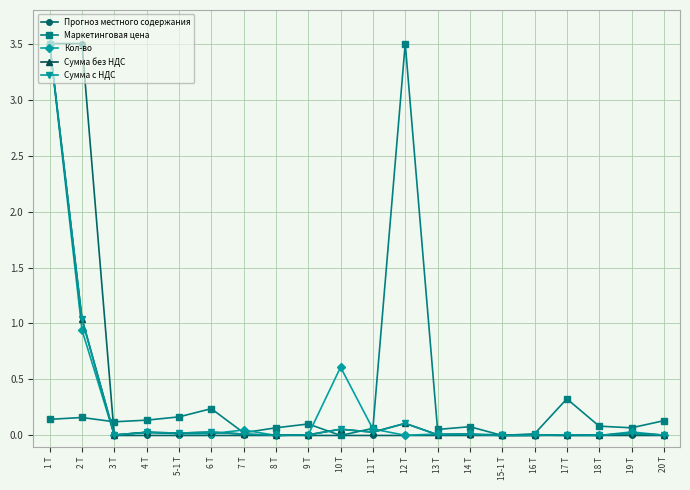

What are all the series names shown in the legend?

Прогноз местного содержания, Маркетинговая цена, Кол-во, Сумма без НДС, Сумма с НДС